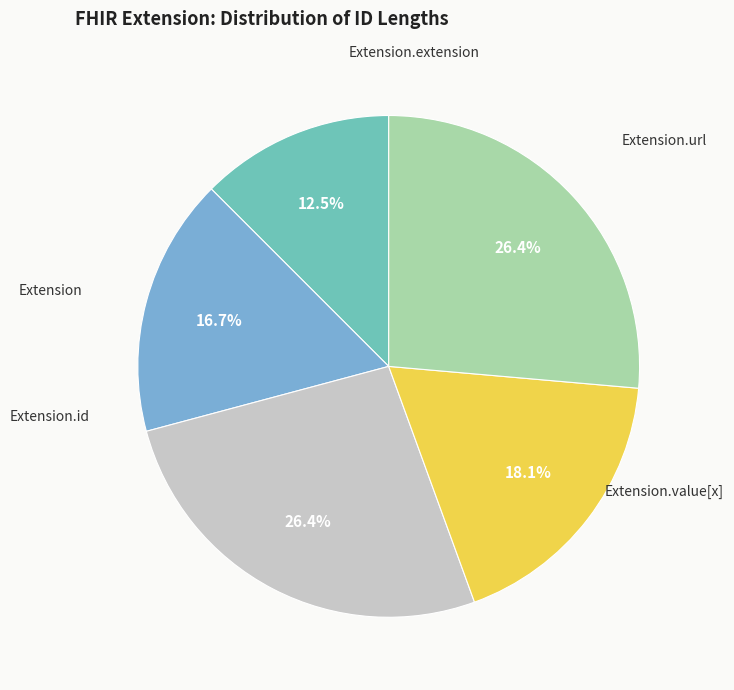

How many segments does this pie chart have?

5